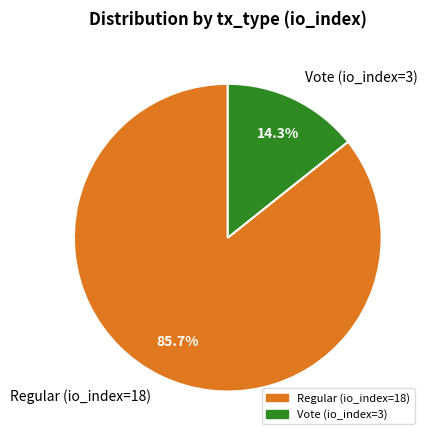

True or false: Vote (io_index=3) accounts for 23% of the total.

False